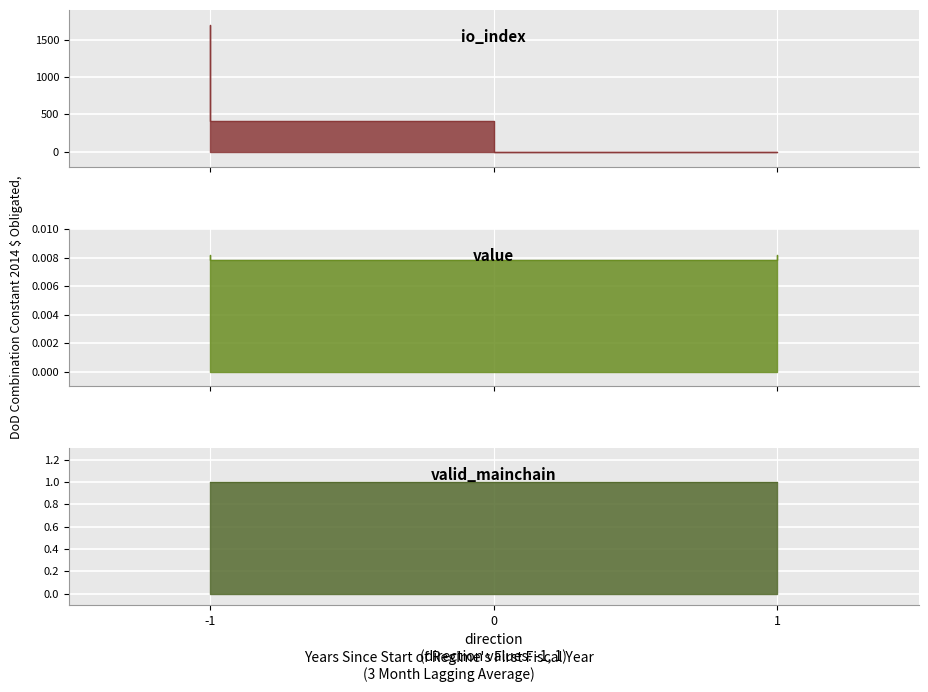

How many data points does each series have?

4